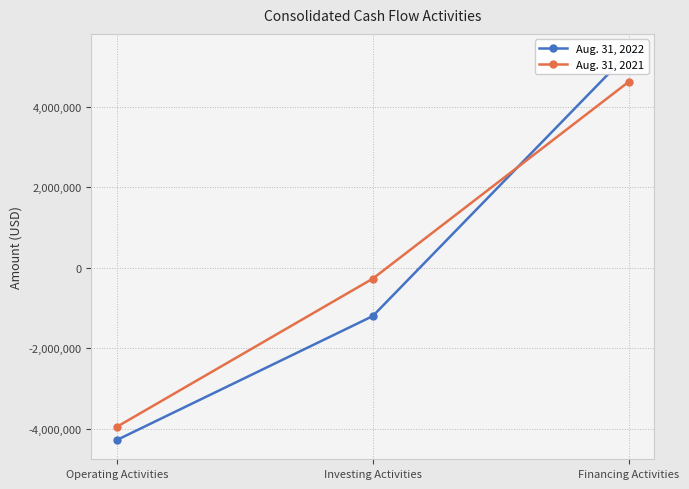

How many lines are shown in the chart?

2